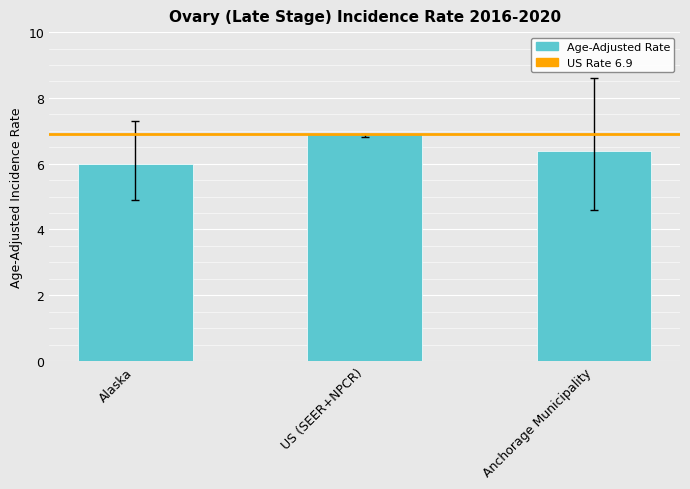

At which category does the chart reach its peak across all series?

US (SEER+NPCR)